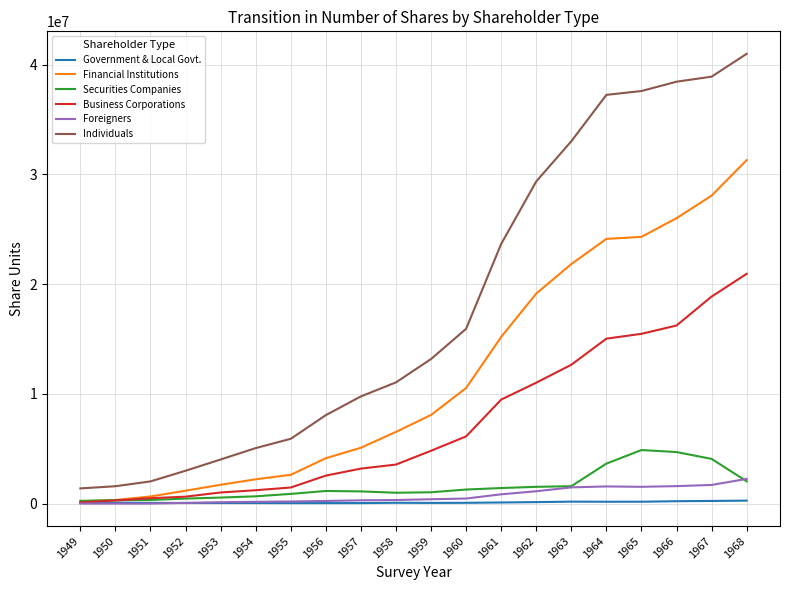

What is the difference between the maximum and minimum values in the Foreigners series?

2249650